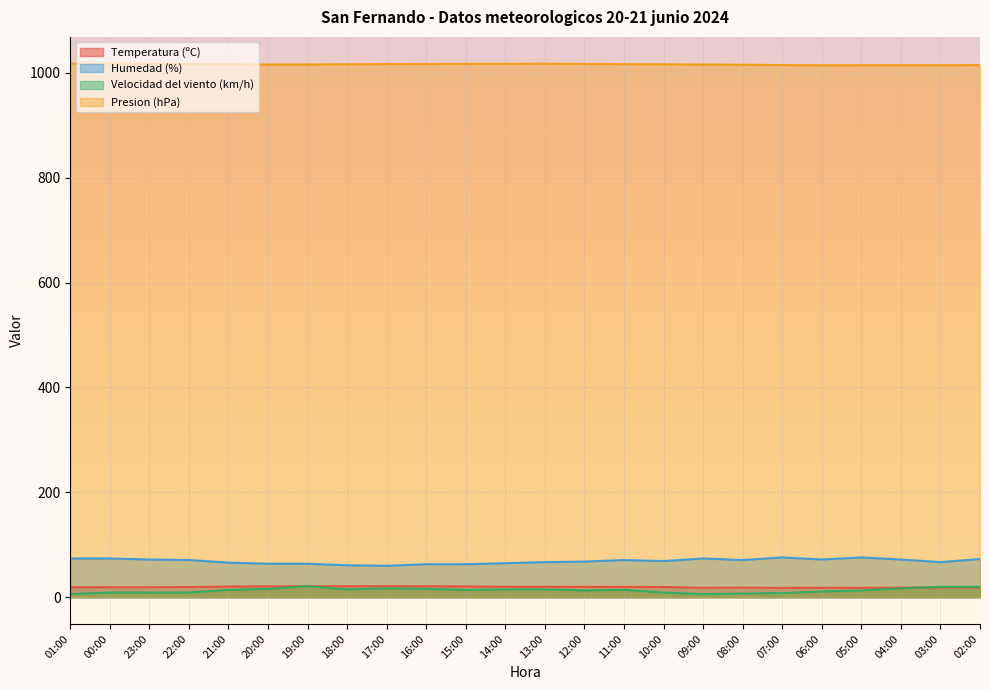

Rank the series at 10:00 from lowest to highest value.

Velocidad del viento (km/h), Temperatura (ºC), Humedad (%), Presion (hPa)